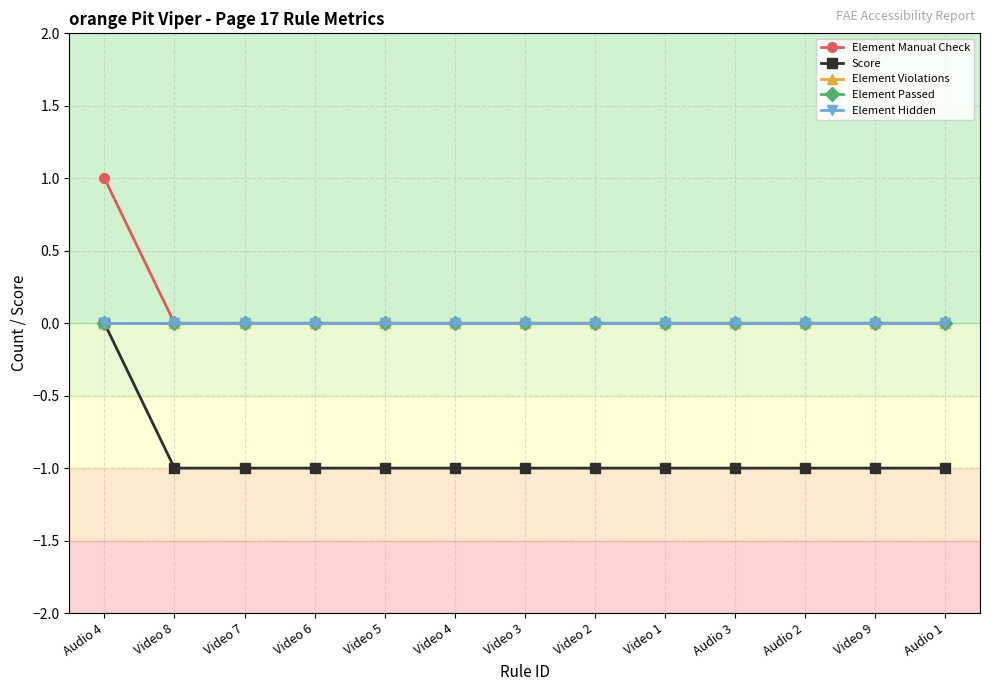

Reading left to right, what are all the values shown in this chart?

Element Manual Check: Audio 4=1	Video 8=0	Video 7=0	Video 6=0	Video 5=0	Video 4=0	Video 3=0	Video 2=0	Video 1=0	Audio 3=0	Audio 2=0	Video 9=0	Audio 1=0
Score: Audio 4=0	Video 8=-1	Video 7=-1	Video 6=-1	Video 5=-1	Video 4=-1	Video 3=-1	Video 2=-1	Video 1=-1	Audio 3=-1	Audio 2=-1	Video 9=-1	Audio 1=-1
Element Violations: Audio 4=0	Video 8=0	Video 7=0	Video 6=0	Video 5=0	Video 4=0	Video 3=0	Video 2=0	Video 1=0	Audio 3=0	Audio 2=0	Video 9=0	Audio 1=0
Element Passed: Audio 4=0	Video 8=0	Video 7=0	Video 6=0	Video 5=0	Video 4=0	Video 3=0	Video 2=0	Video 1=0	Audio 3=0	Audio 2=0	Video 9=0	Audio 1=0
Element Hidden: Audio 4=0	Video 8=0	Video 7=0	Video 6=0	Video 5=0	Video 4=0	Video 3=0	Video 2=0	Video 1=0	Audio 3=0	Audio 2=0	Video 9=0	Audio 1=0